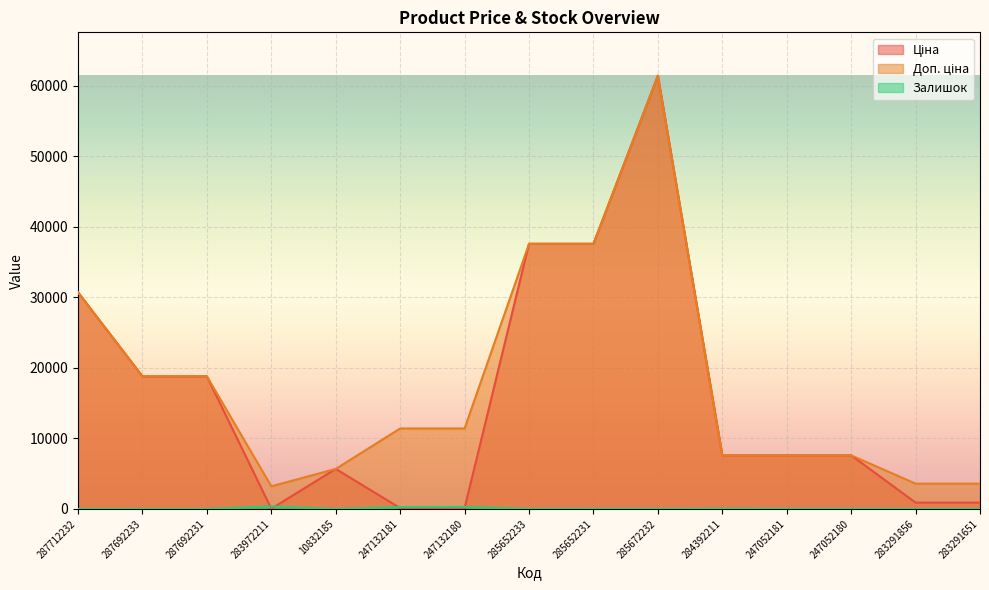

At which category does Доп. ціна reach its first local peak?

285672232